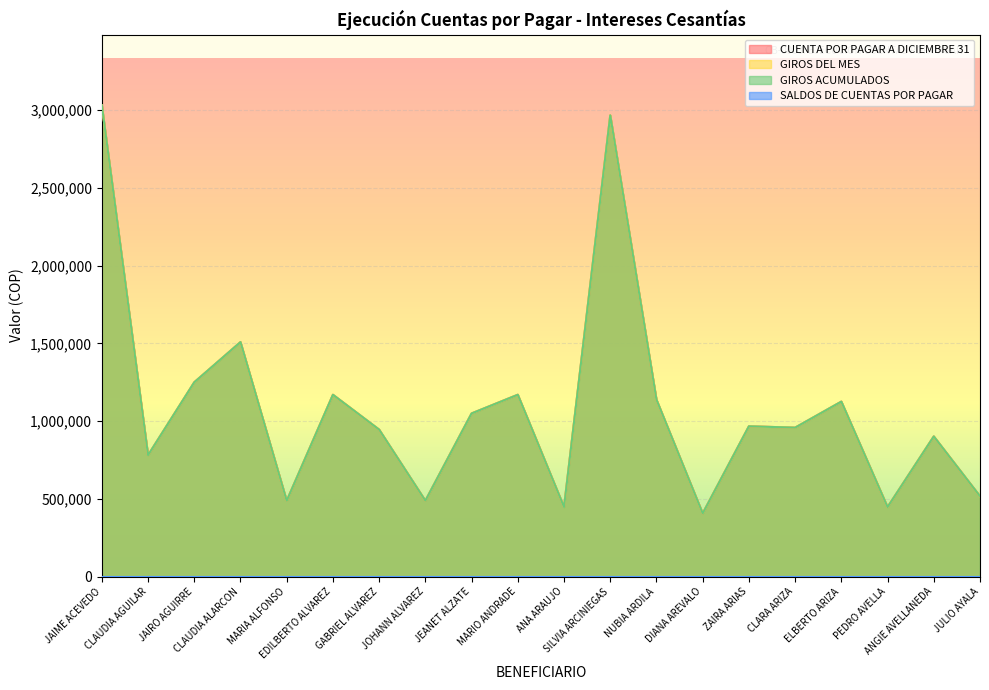

Does the chart display data point markers on the line(s)?

No